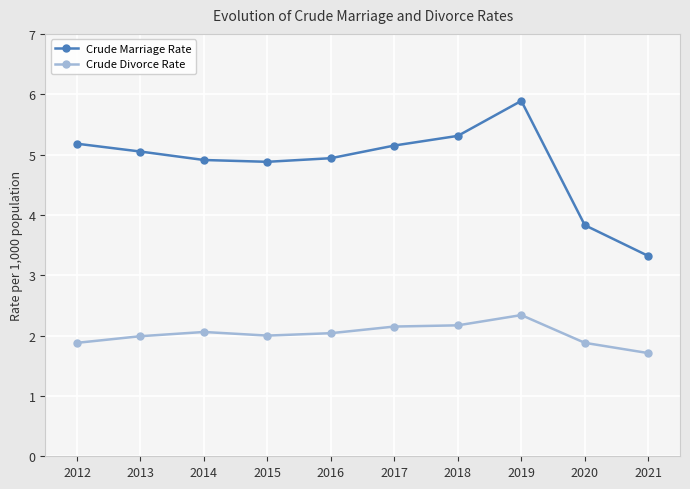

List the series in order of their peak value, highest first.

Crude Marriage Rate, Crude Divorce Rate